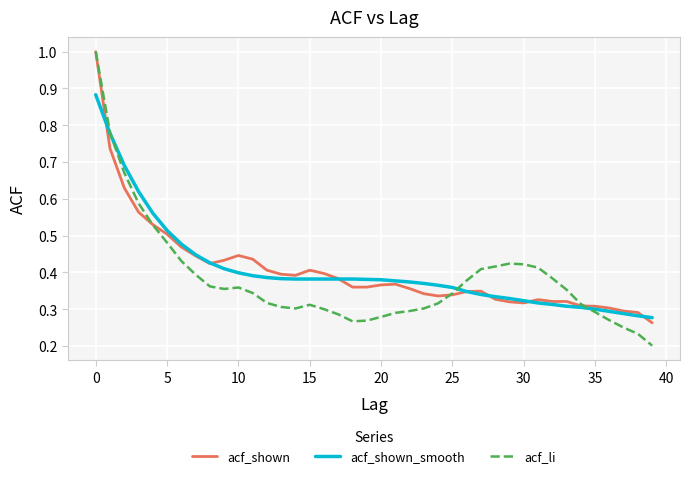

How many intersections are there between acf_shown_smooth and acf_li?

3